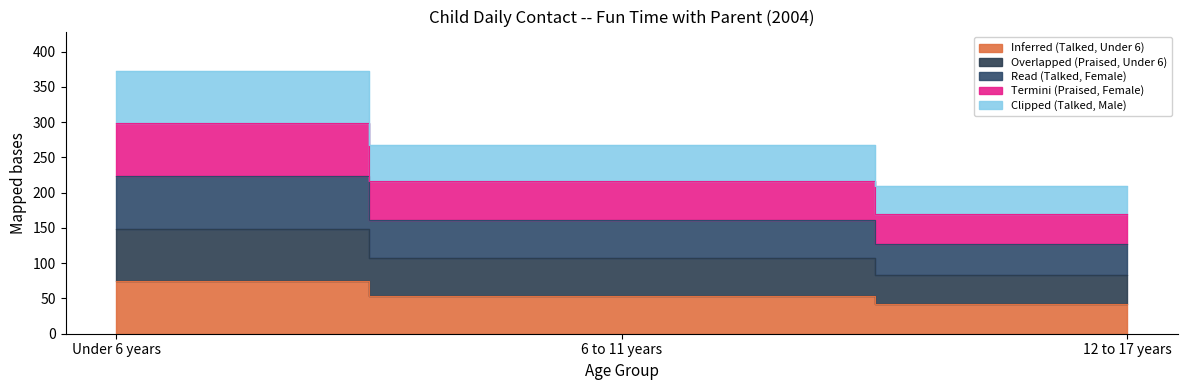

Rank the series by their maximum value, from highest to lowest.

Clipped (Talked, Male), Termini (Praised, Female), Read (Talked, Female), Overlapped (Praised, Under 6), Inferred (Talked, Under 6)